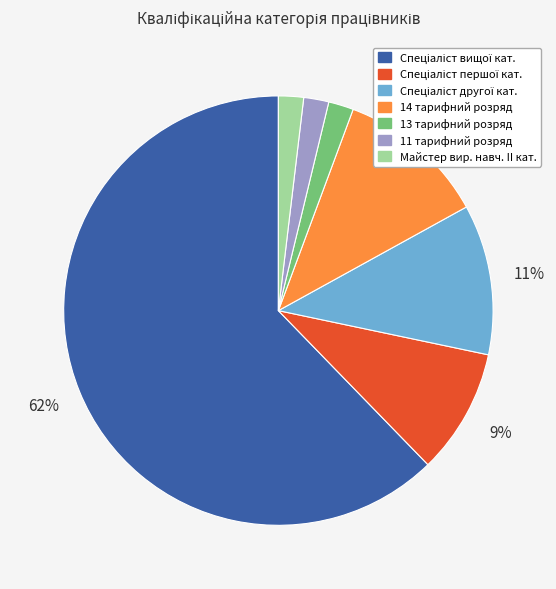

Does any single category account for the majority?

Yes